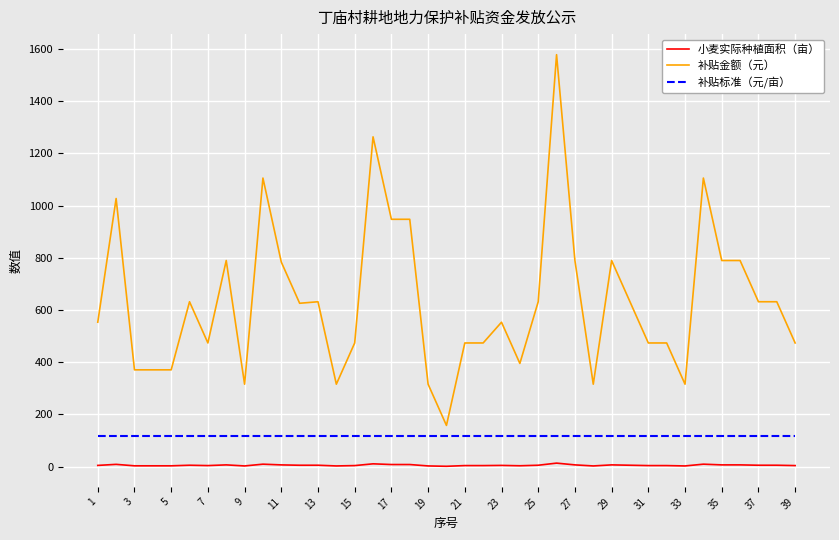

What is the greatest value displayed?

1578.3